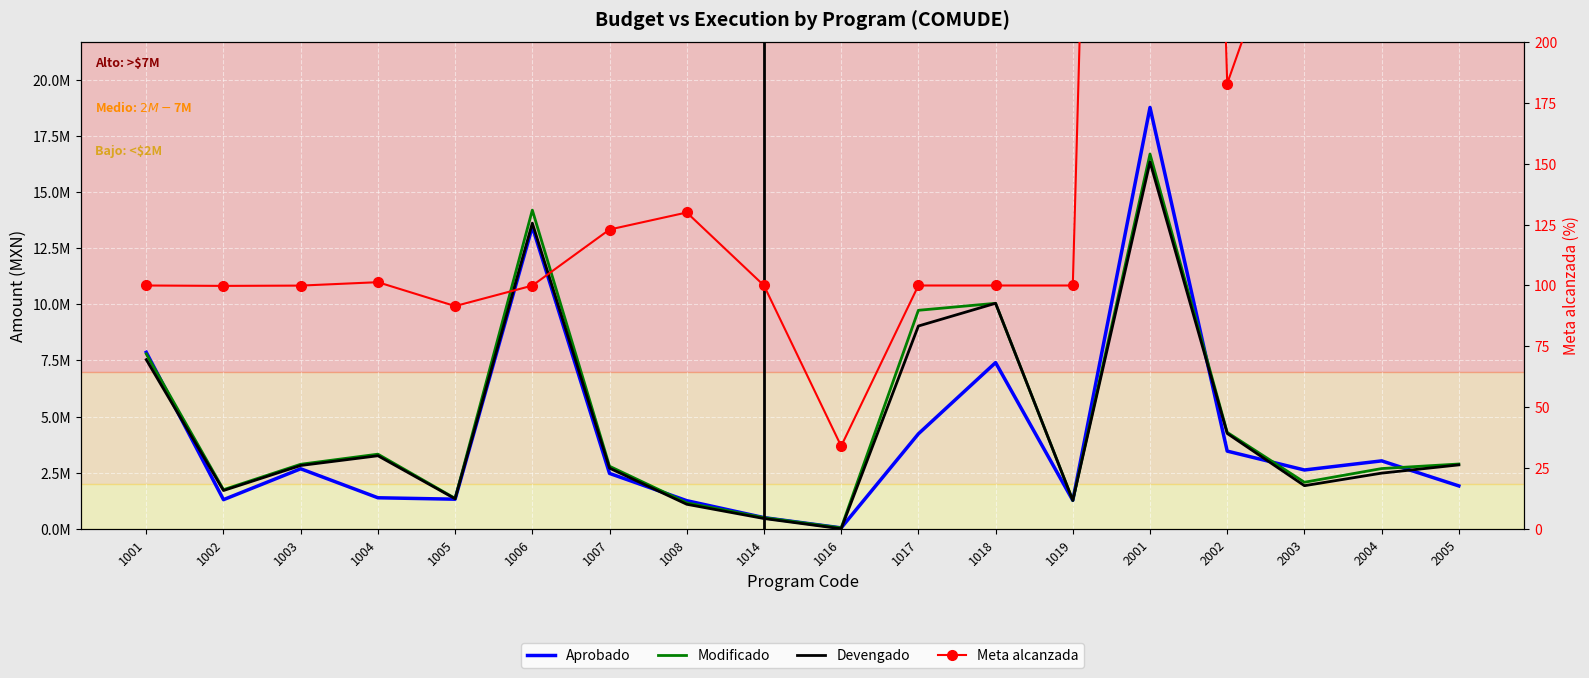

Between which two adjacent categories do Devengado and Aprobado first intersect?

1001 and 1002